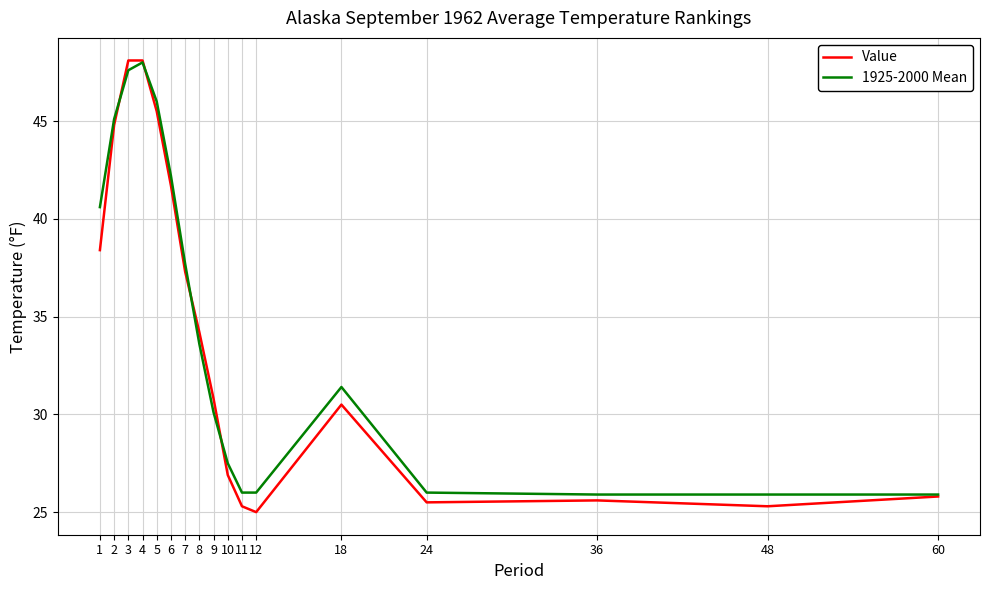

True or false: 1925-2000 Mean has a value of 46.0 at 5.

True